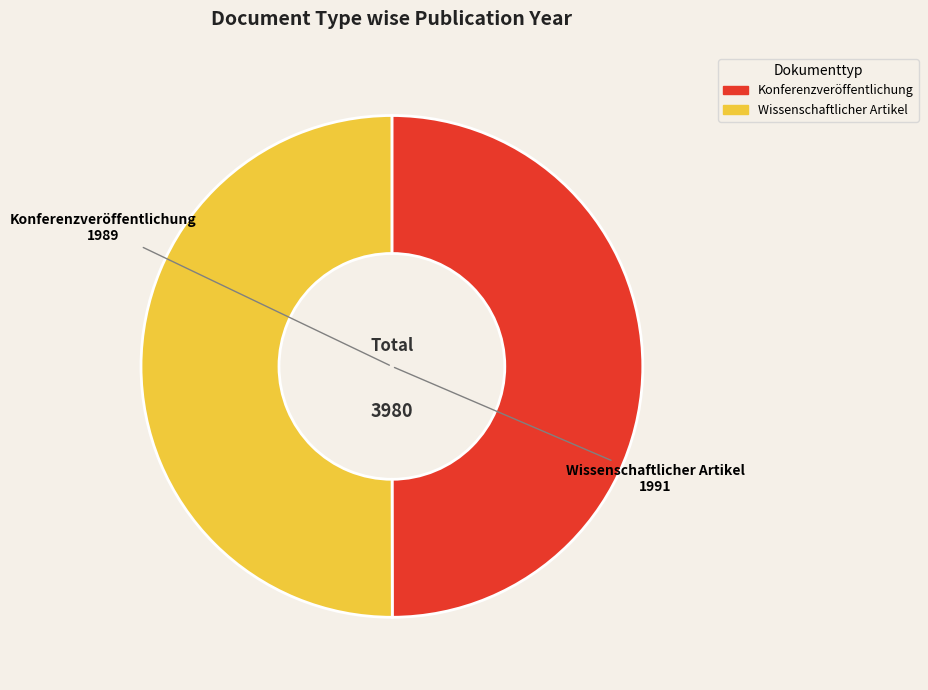

What is the ratio of the value at Wissenschaftlicher Artikel to the value at Konferenzveröffentlichung?

1.0